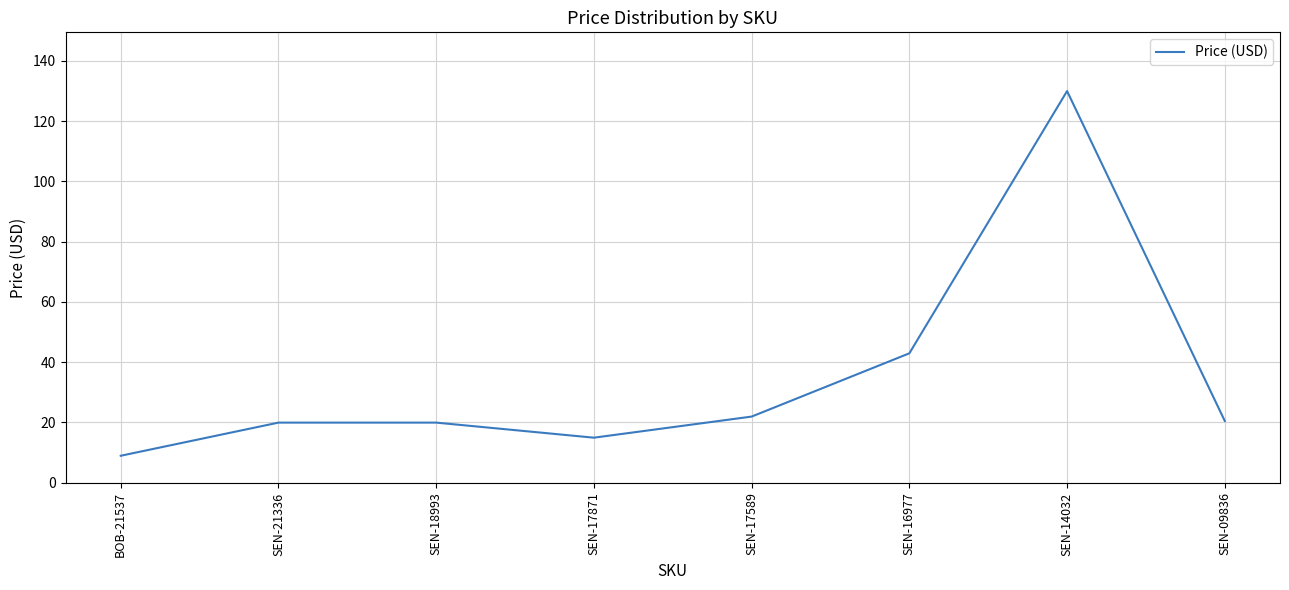

What is the change in value from BOB-21537 to SEN-14032?

+121.0